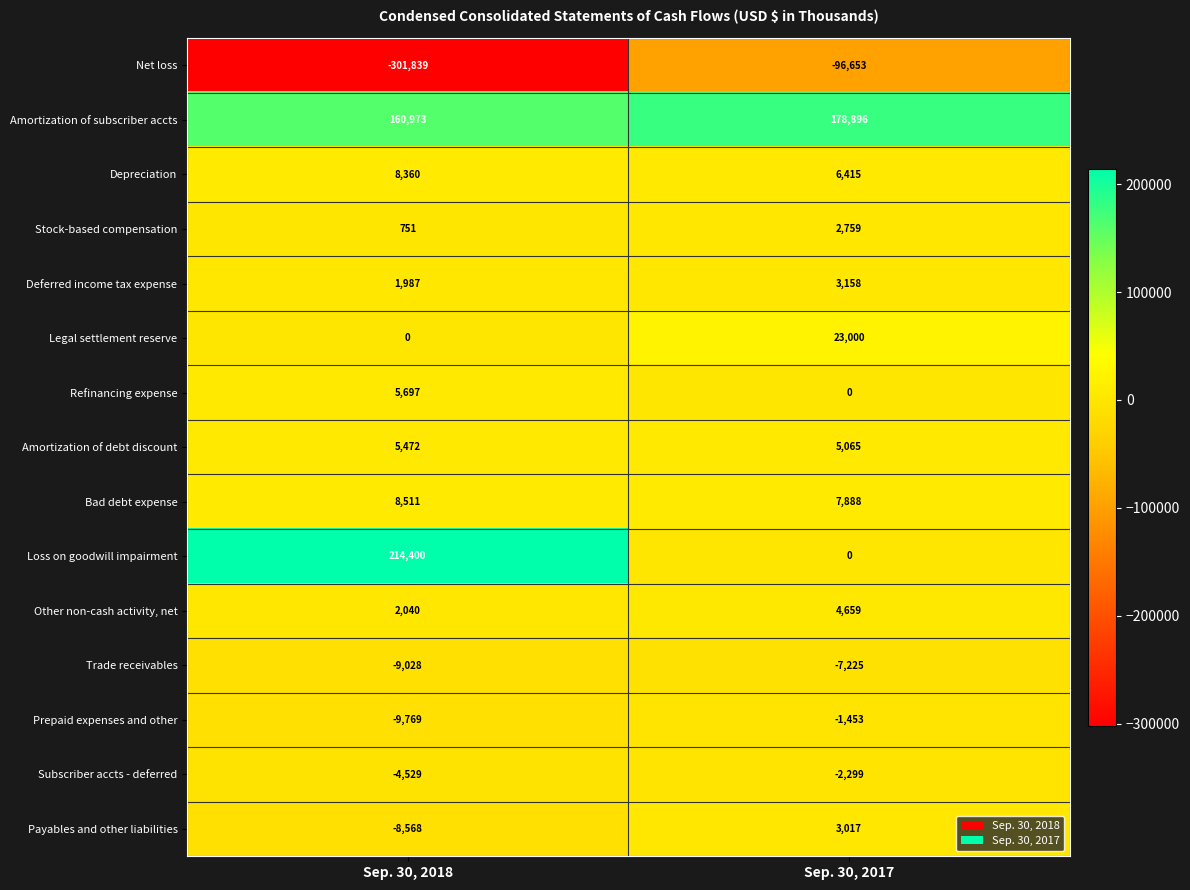

Rank the series by their maximum value, from lowest to highest.

Net loss, Trade receivables, Subscriber accts - deferred, Prepaid expenses and other, Stock-based compensation, Payables and other liabilities, Deferred income tax expense, Other non-cash activity, net, Amortization of debt discount, Refinancing expense, Depreciation, Bad debt expense, Legal settlement reserve, Amortization of subscriber accts, Loss on goodwill impairment